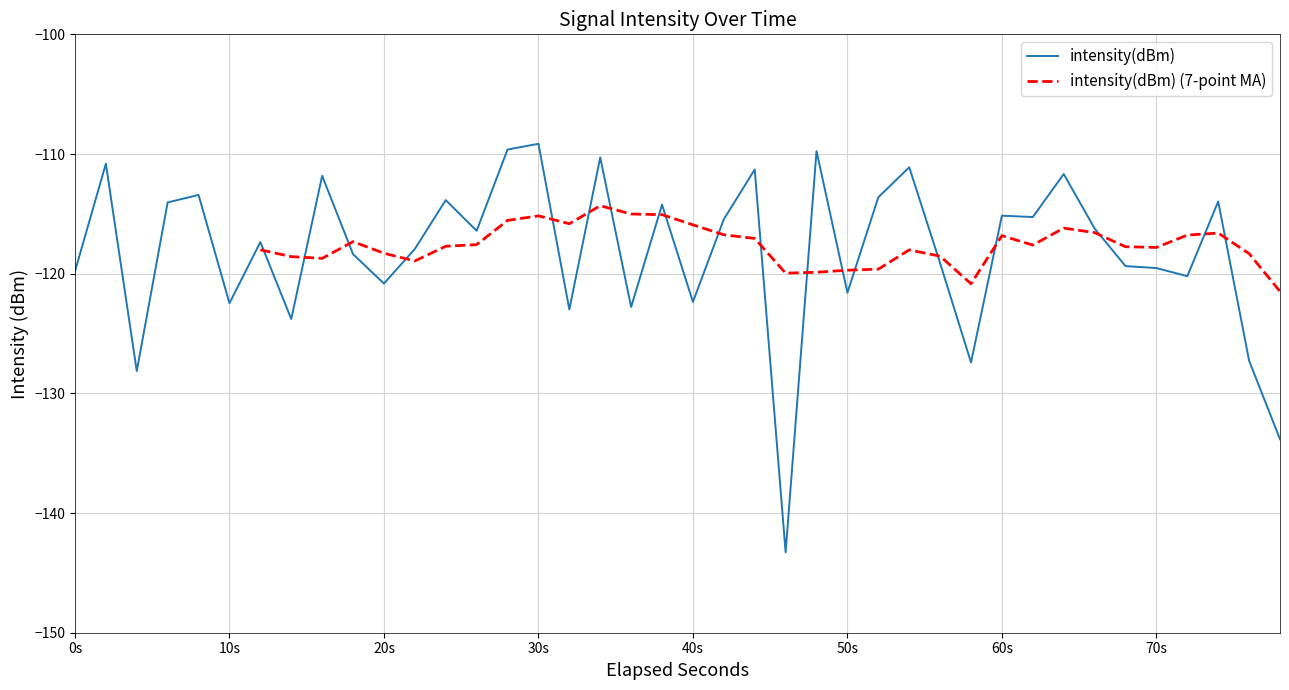

In intensity(dBm) (7-point MA), how many points are higher than both neighbors (excluding endpoints)?

7